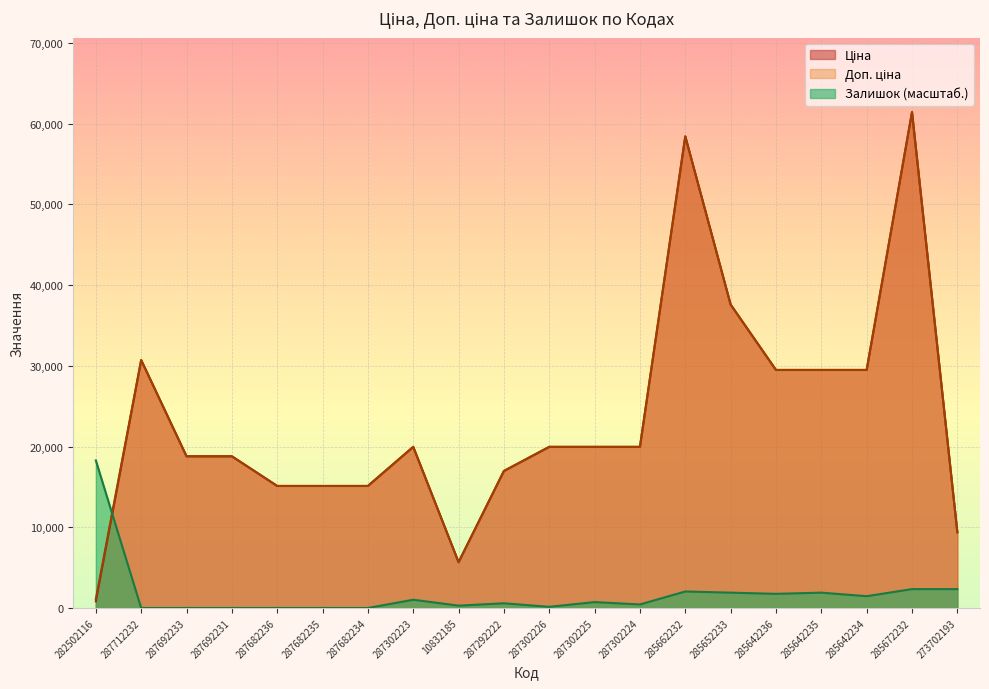

Which has a higher value, 10832185 or 287692233?

287692233